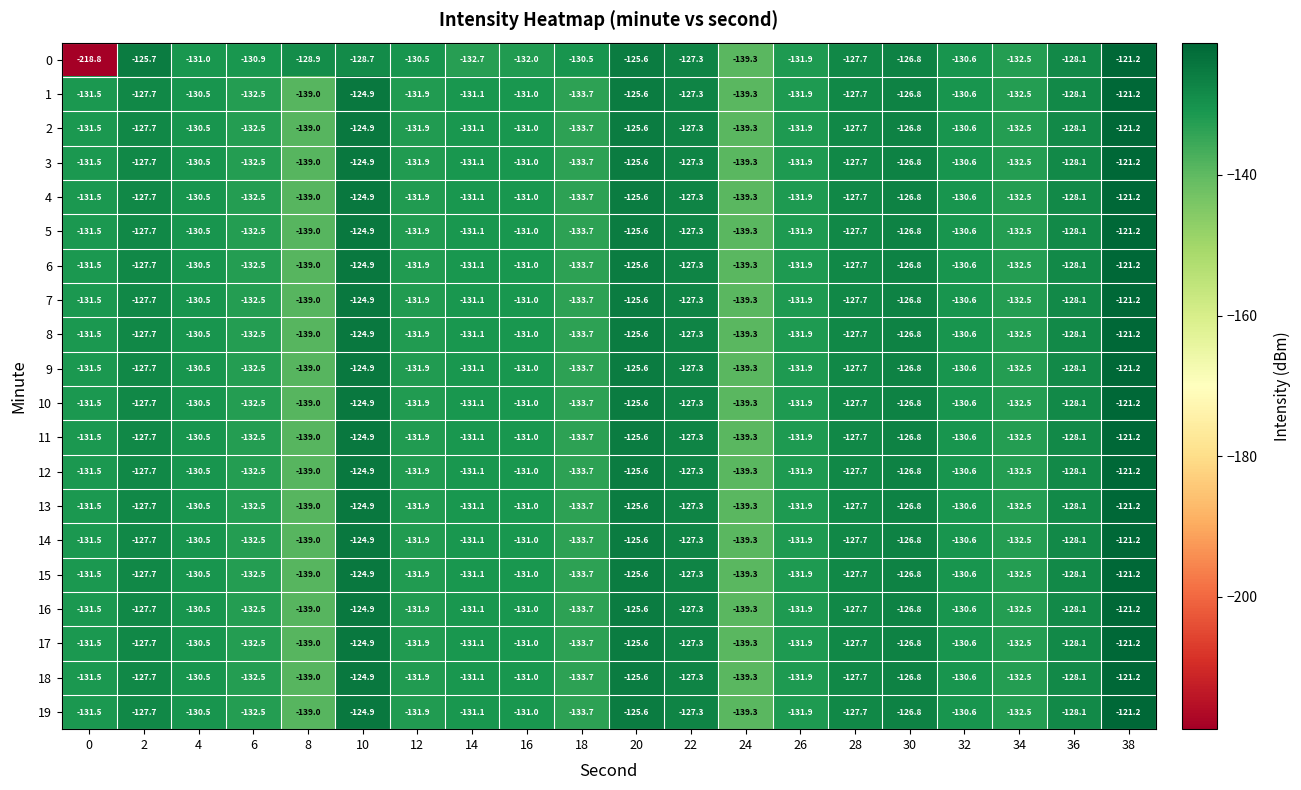

Is it true that 4 equals -127.7 at 2?

True